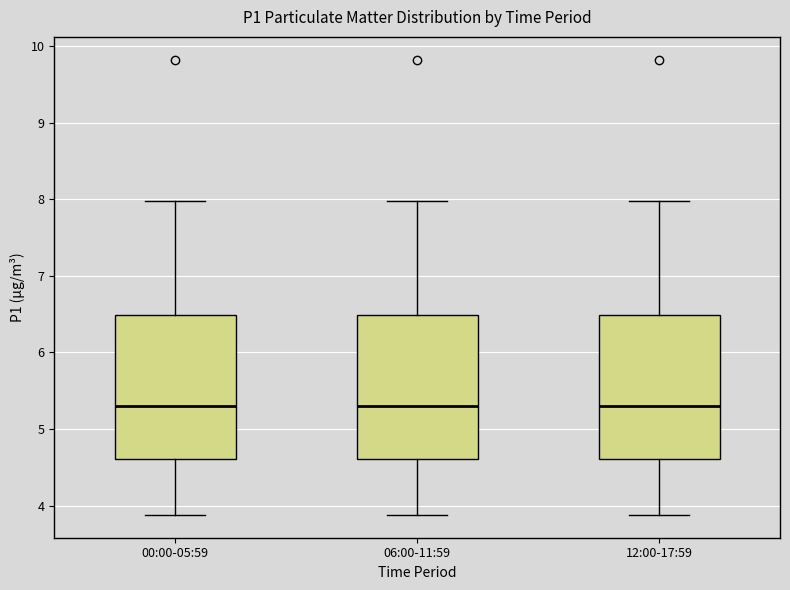

Where is the upper edge of the box for 06:00-11:59 on the y-axis? The values are not printed on the chart, so give them approximately, as read against the axis.

6.5